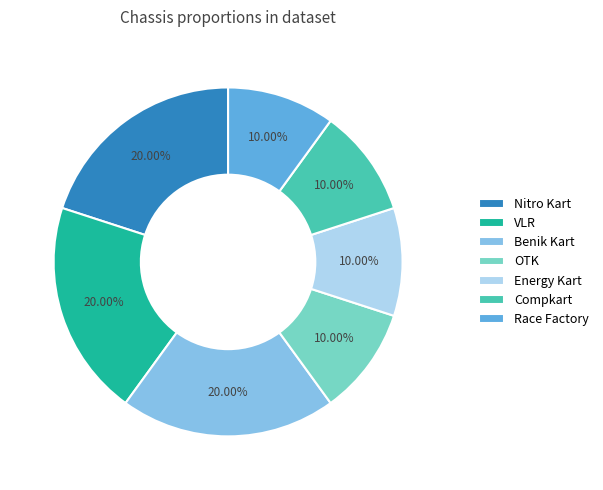

To the nearest percent, what percentage of the pie is Race Factory?

10%